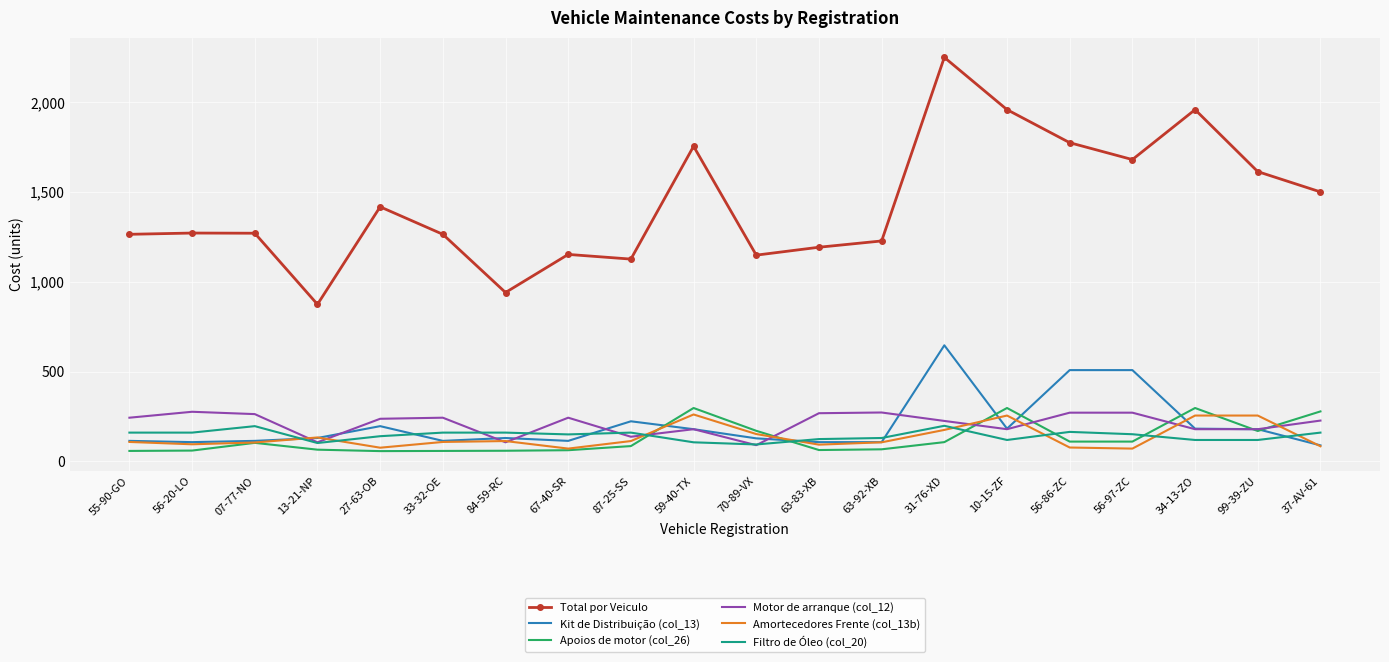

Is it true that Motor de arranque (col_12) equals 103 at 55-90-GO?

False